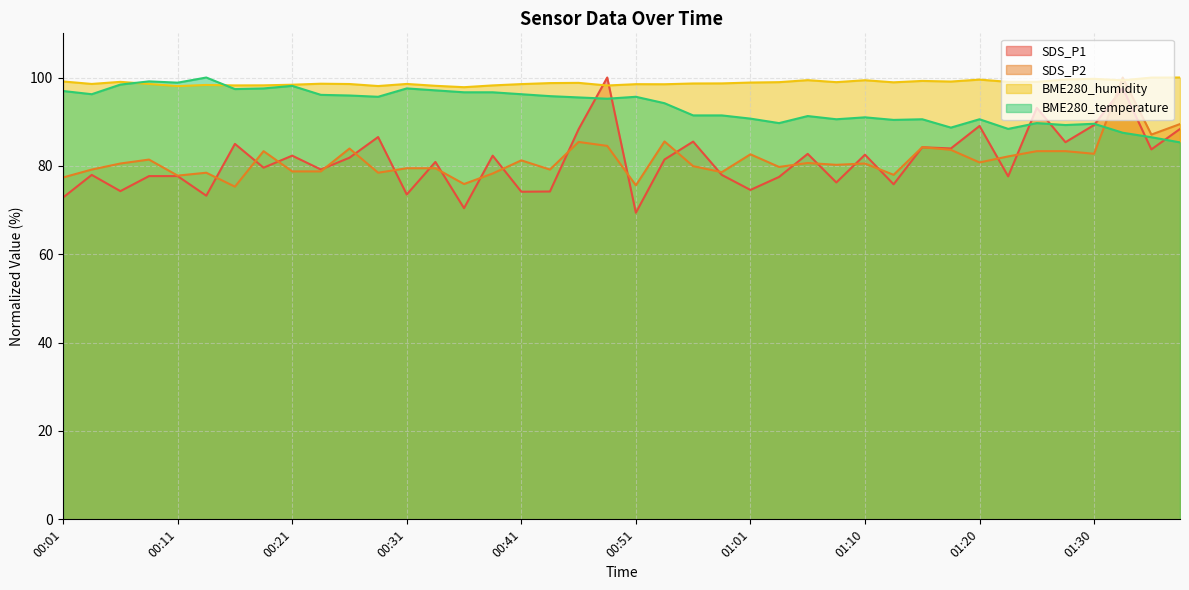

Rank the categories by BME280_temperature value from highest to lowest.

00:13, 00:08, 00:11, 00:06, 00:21, 00:18, 00:31, 00:16, 00:33, 00:01, 00:36, 00:38, 00:03, 00:41, 00:23, 00:26, 00:43, 00:28, 00:51, 00:46, 00:48, 00:53, 00:56, 00:58, 01:06, 01:10, 01:01, 01:08, 01:15, 01:20, 01:13, 01:03, 01:25, 01:30, 01:28, 01:18, 01:23, 01:32, 01:35, 01:37